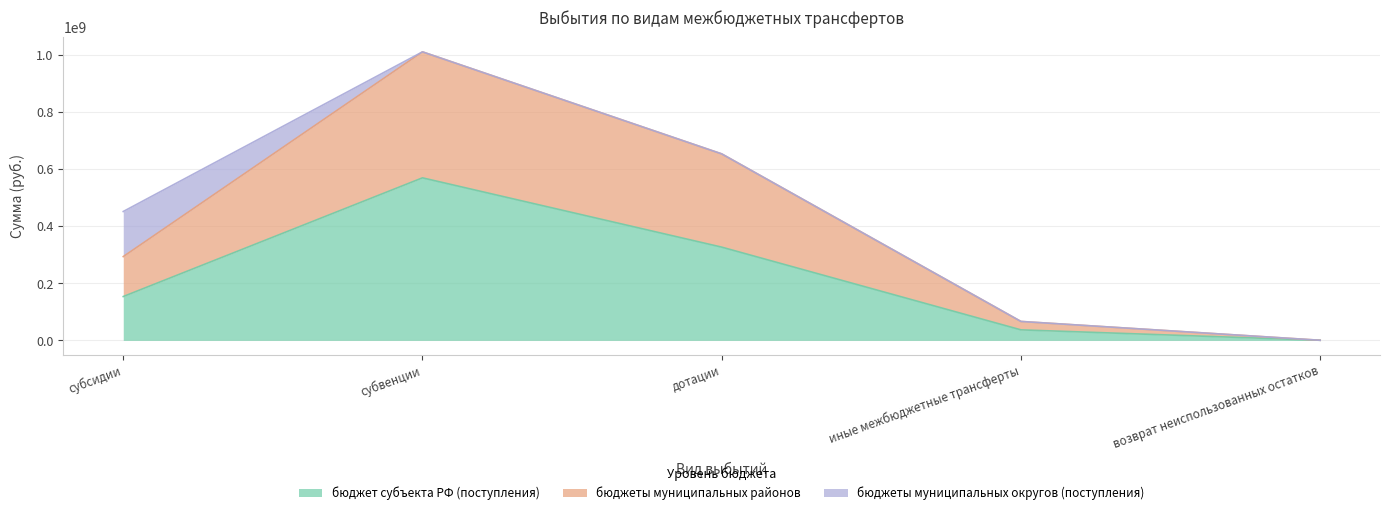

What is the lowest value of the бюджеты муниципальных районов series?

468998.0